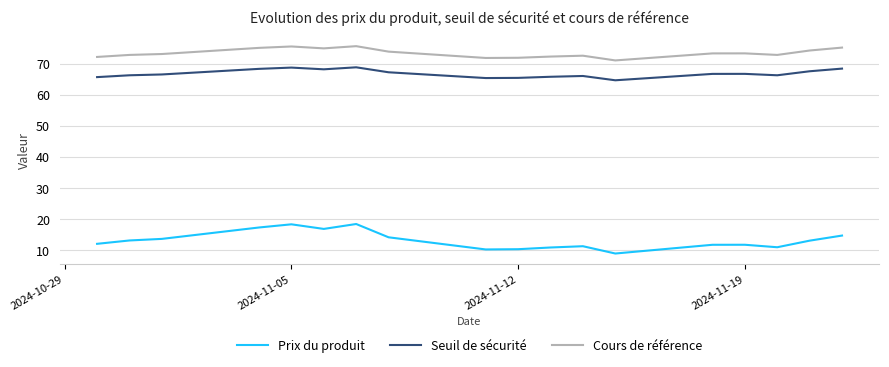

What is the sum of all Seuil de sécurité values?

1202.6